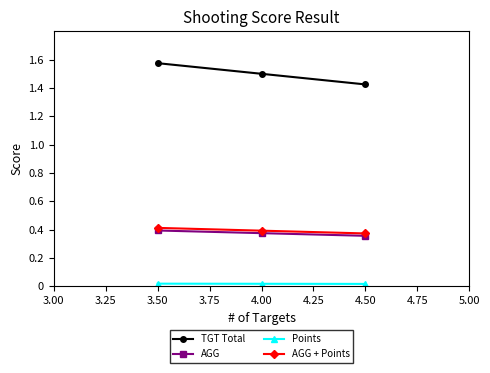

How many series are shown in this chart?

4